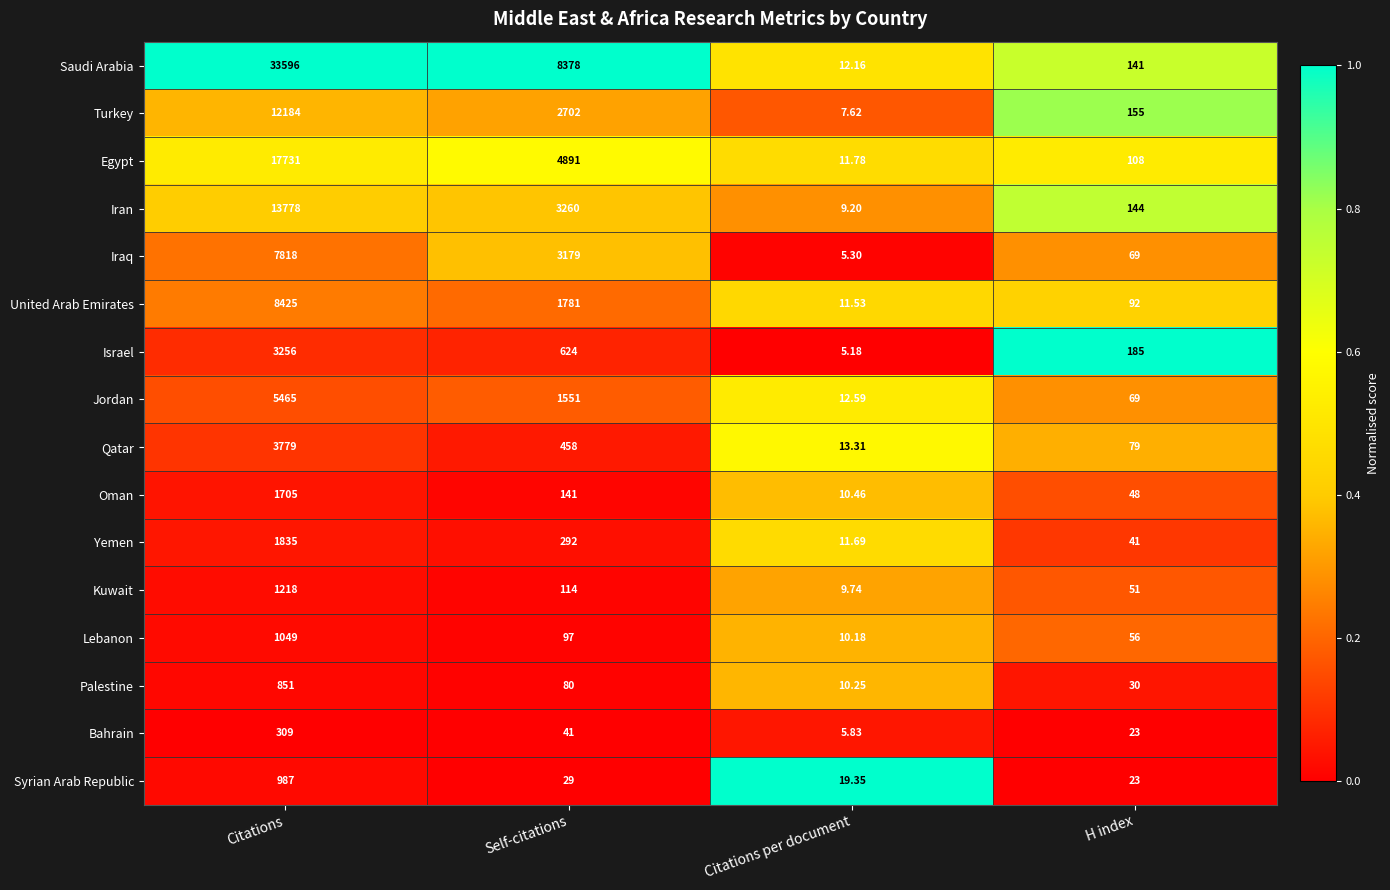

At which label is Kuwait closest to 613?

Self-citations